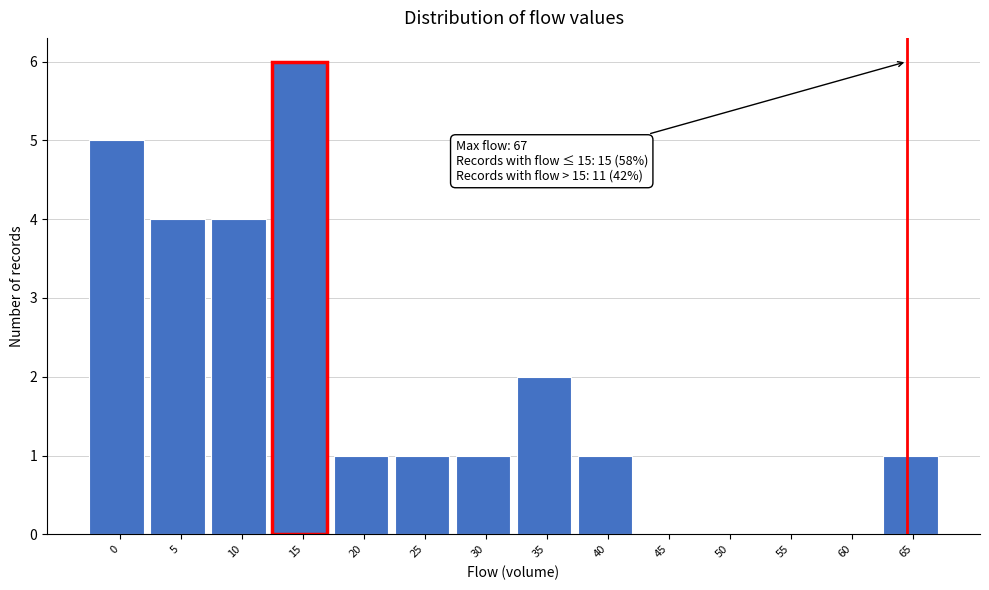

Reading right to left, extract all data points from this chart.

65=1	60=0	55=0	50=0	45=0	40=1	35=2	30=1	25=1	20=1	15=6	10=4	5=4	0=5